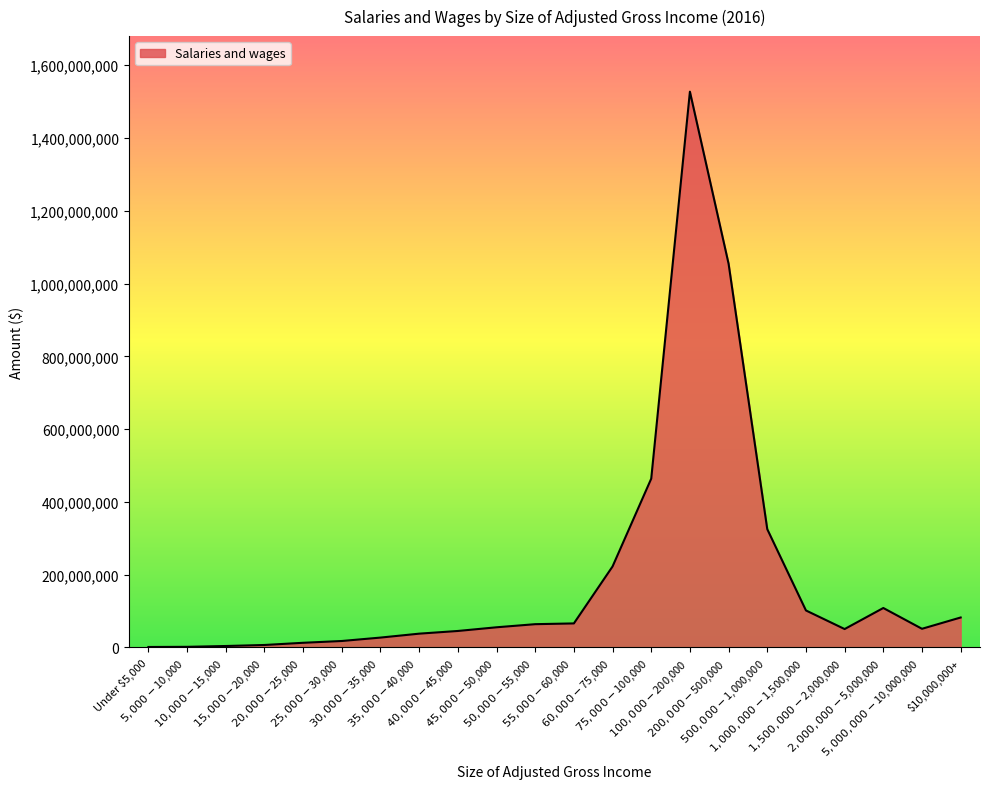

What is the smallest value displayed?

1239260